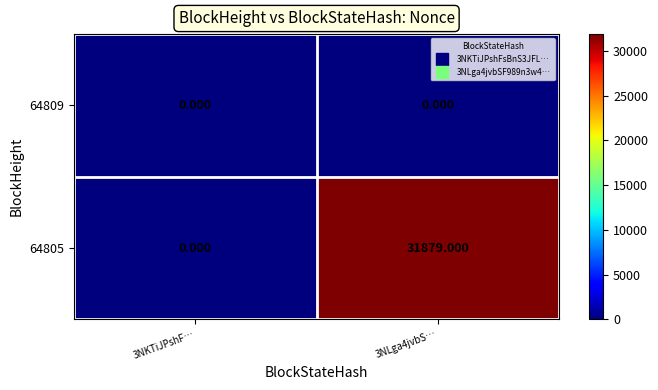

How many distinct data groups are displayed?

2